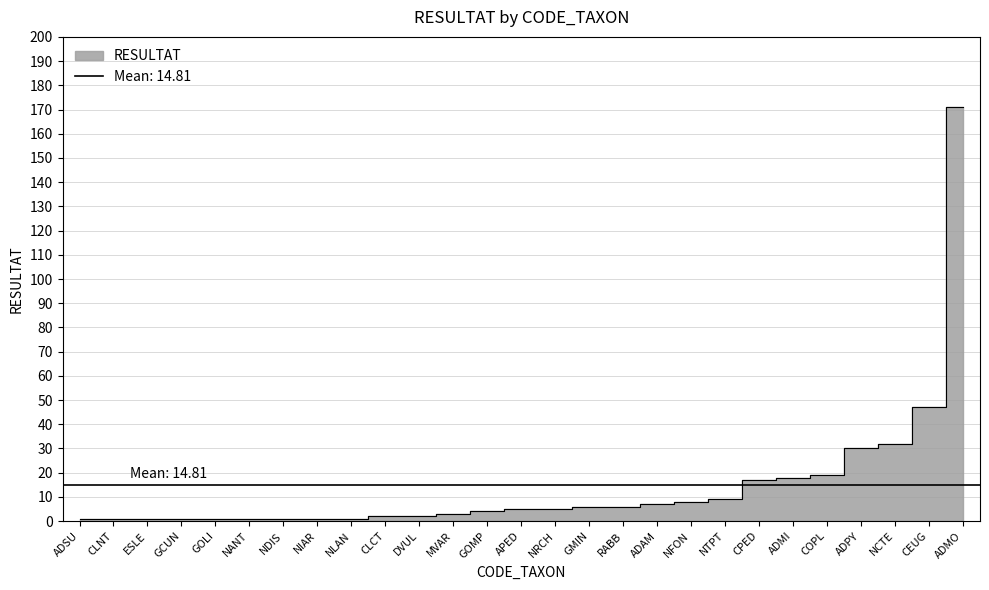

What is the maximum value shown in the chart?

171